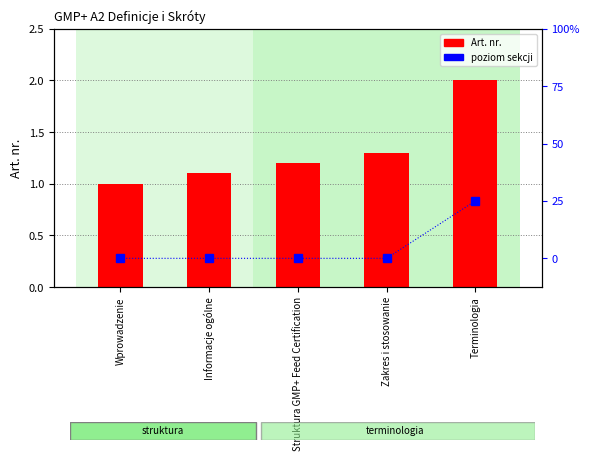

How many distinct data groups are displayed?

2